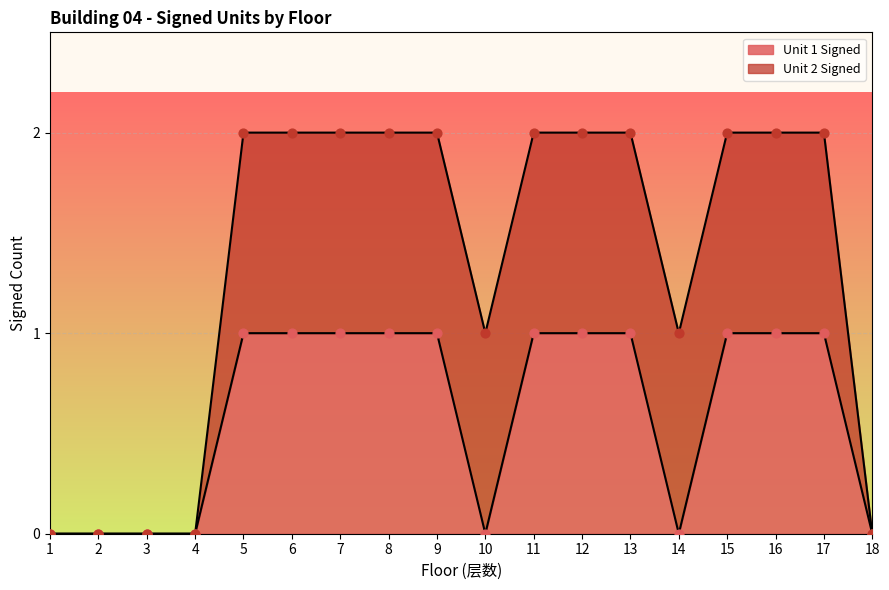

What is the change in value from 1 to 7?

+1